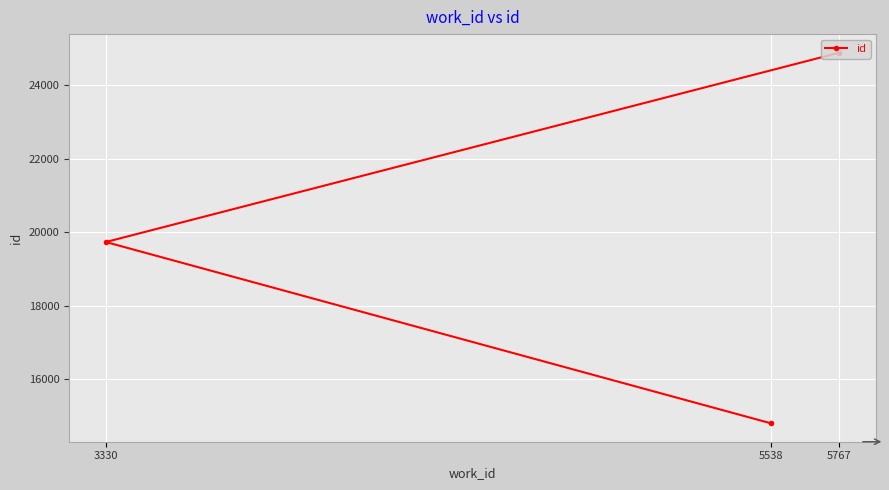

How many distinct data groups are displayed?

1